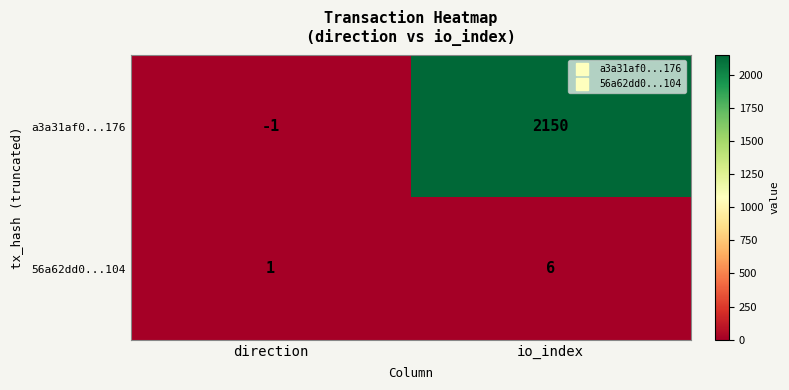

At direction, list the series in order from smallest to largest.

a3a31af0...176, 56a62dd0...104